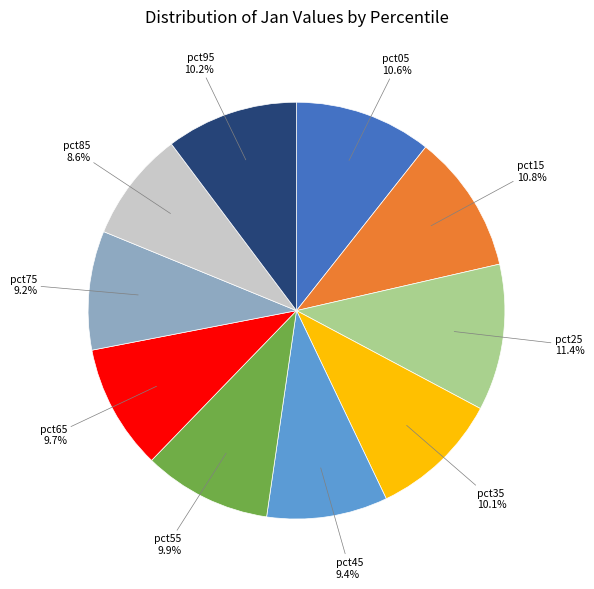

True or false: pct85 accounts for 23% of the total.

False